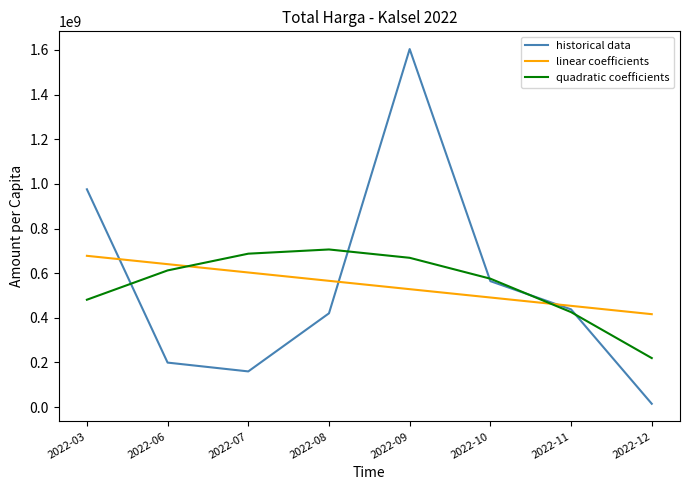

Is this an area chart (filled region under the line)?

No